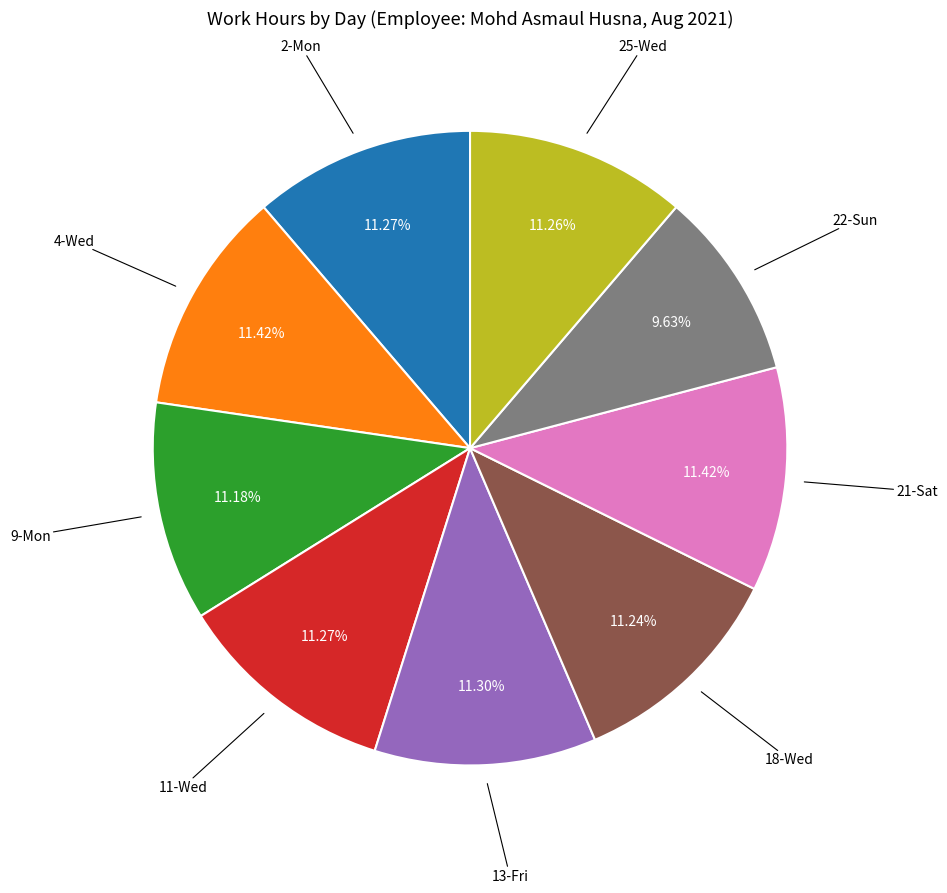

Is there any slice that represents more than half of the pie?

No